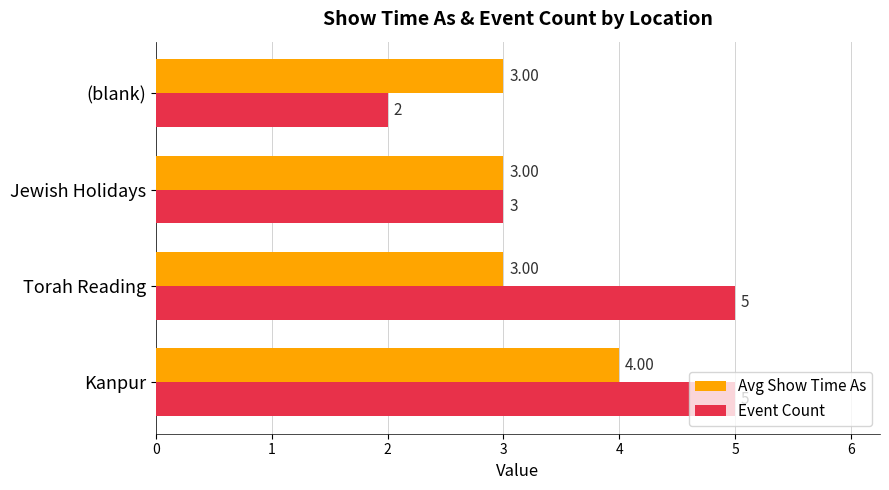

What is the difference between the maximum and second lowest values in the Event Count series?

2